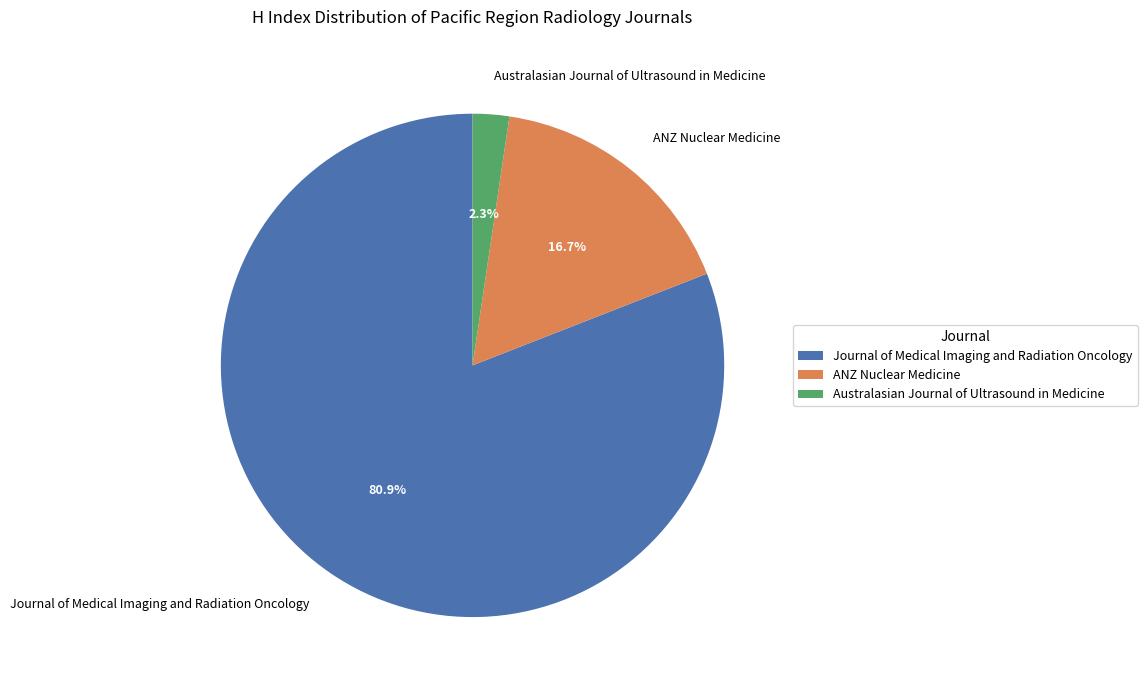

Rank the categories by value from highest to lowest.

Journal of Medical Imaging and Radiation Oncology, ANZ Nuclear Medicine, Australasian Journal of Ultrasound in Medicine